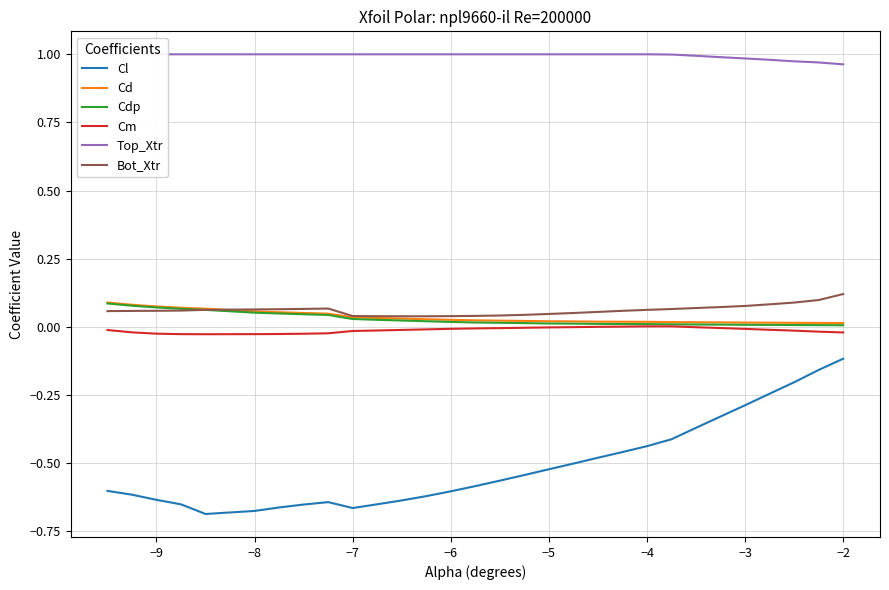

The Bot_Xtr series shows 0.0 at −3. True or false?

False